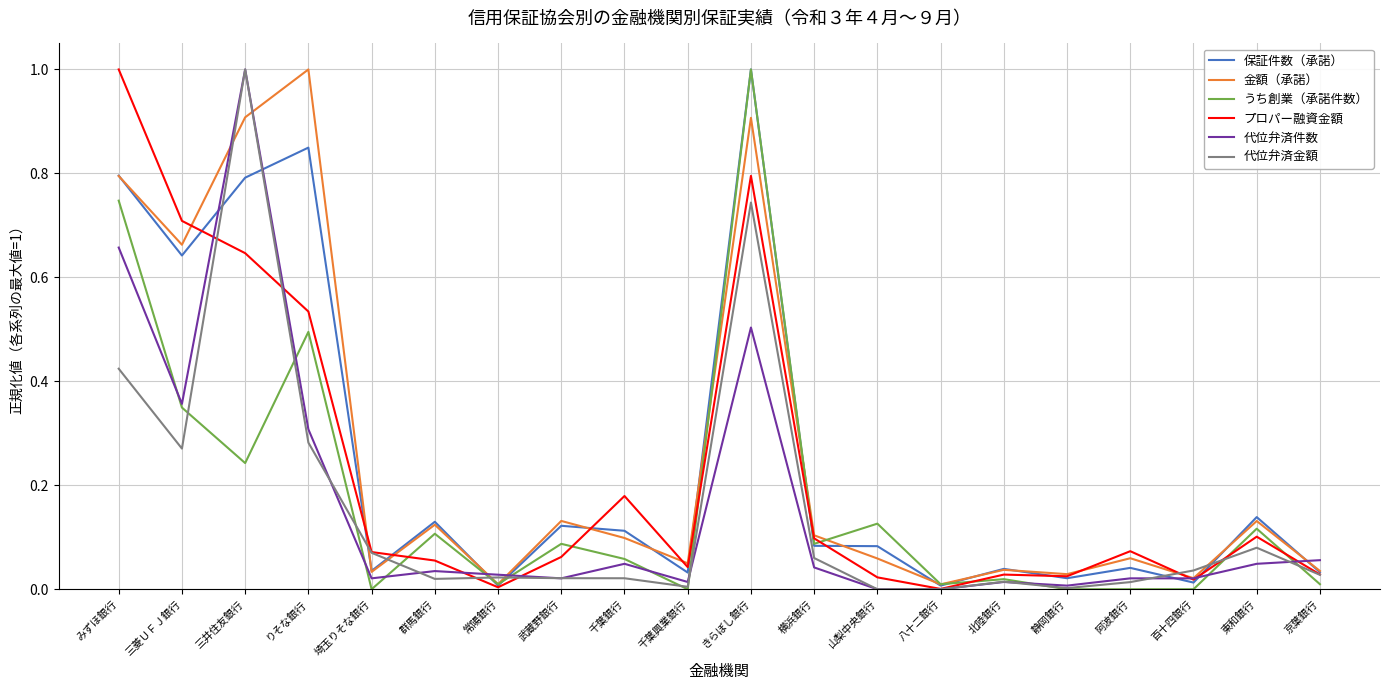

Which series changed the most between 阿波銀行 and 東和銀行?

うち創業（承諾件数）